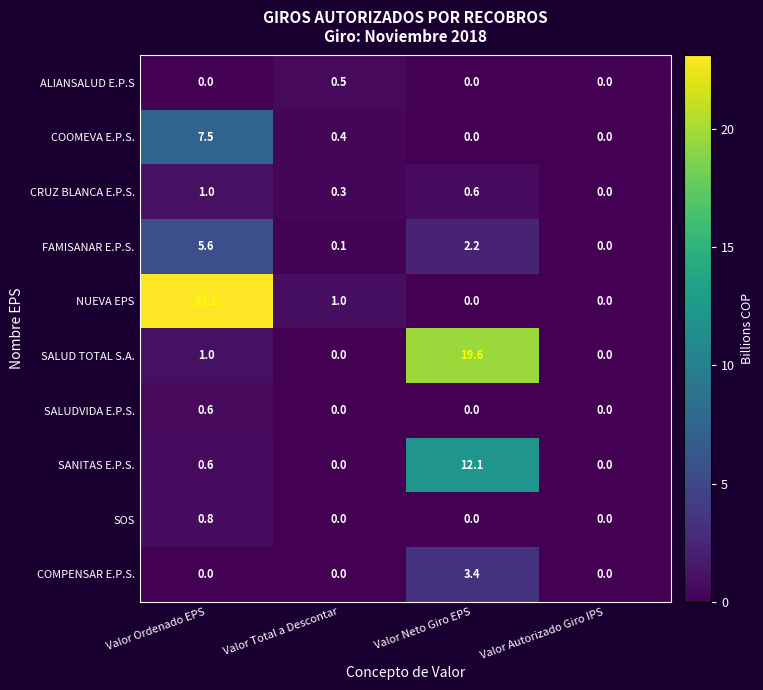

How many SOS values are between 0 and 1?

4